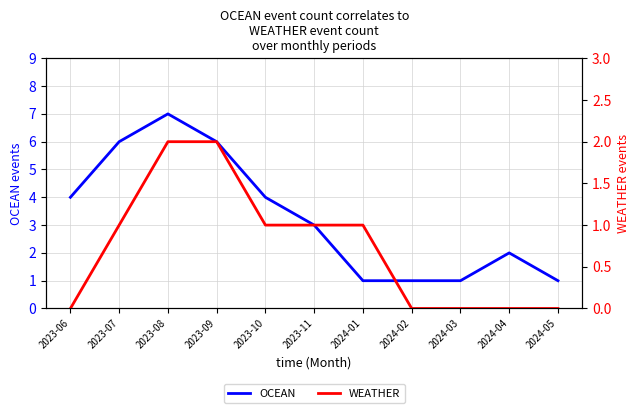

True or false: WEATHER and OCEAN intersect in this chart.

False